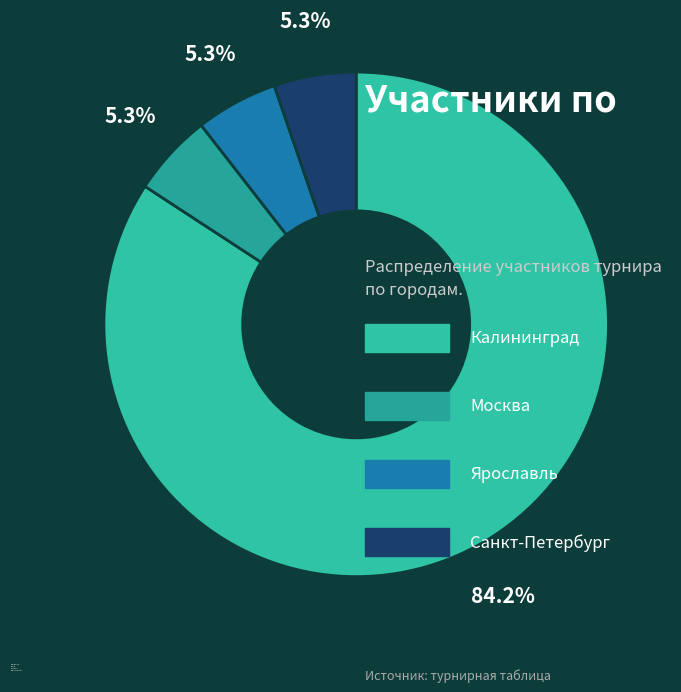

To the nearest percent, what is the average slice percentage?

25%